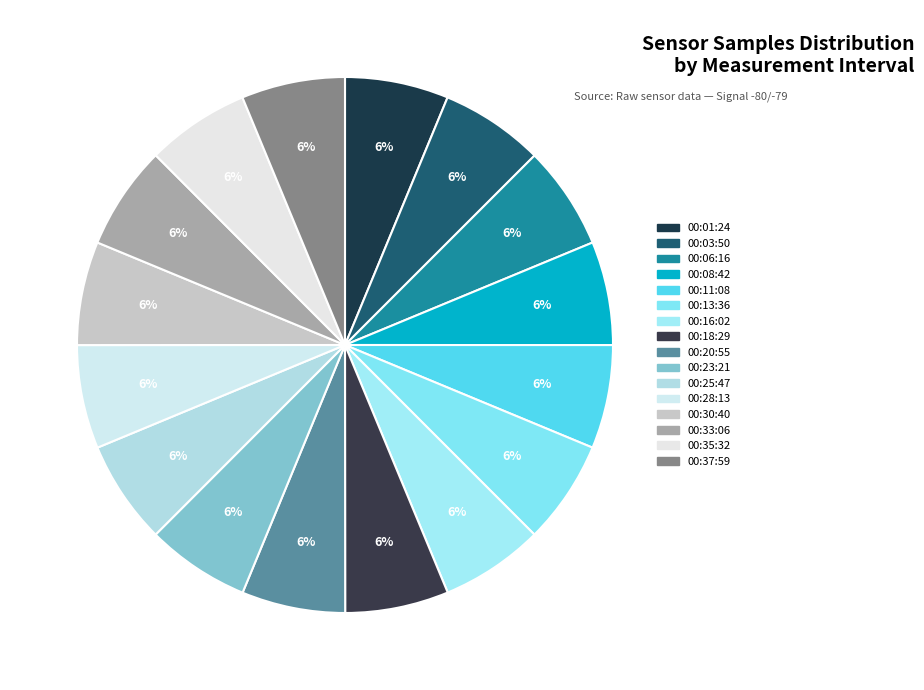

How many segments does this pie chart have?

16